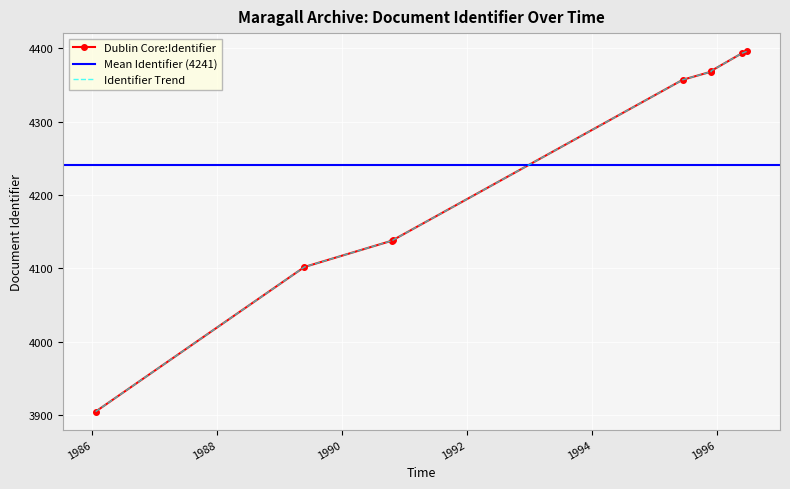

What is the average value?

4241